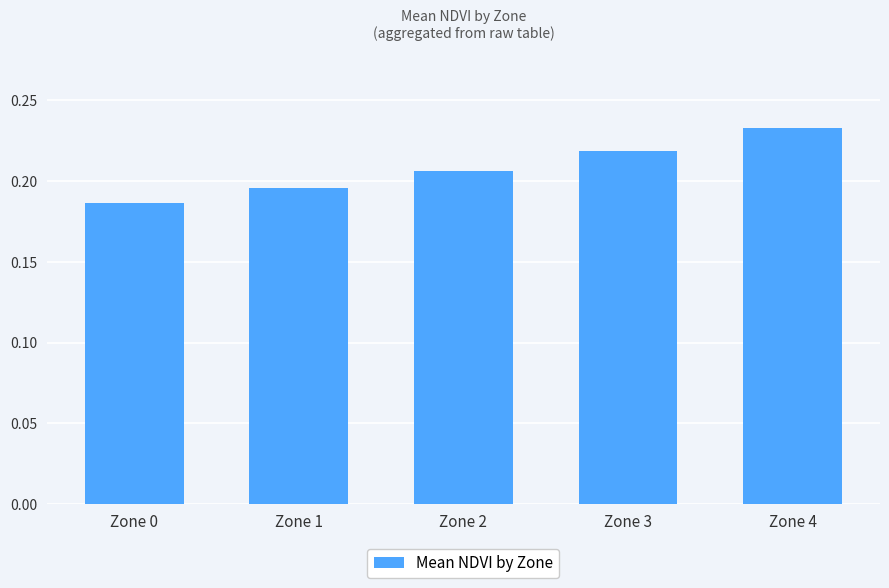

Where is the data nearest to the value 0?

Zone 0